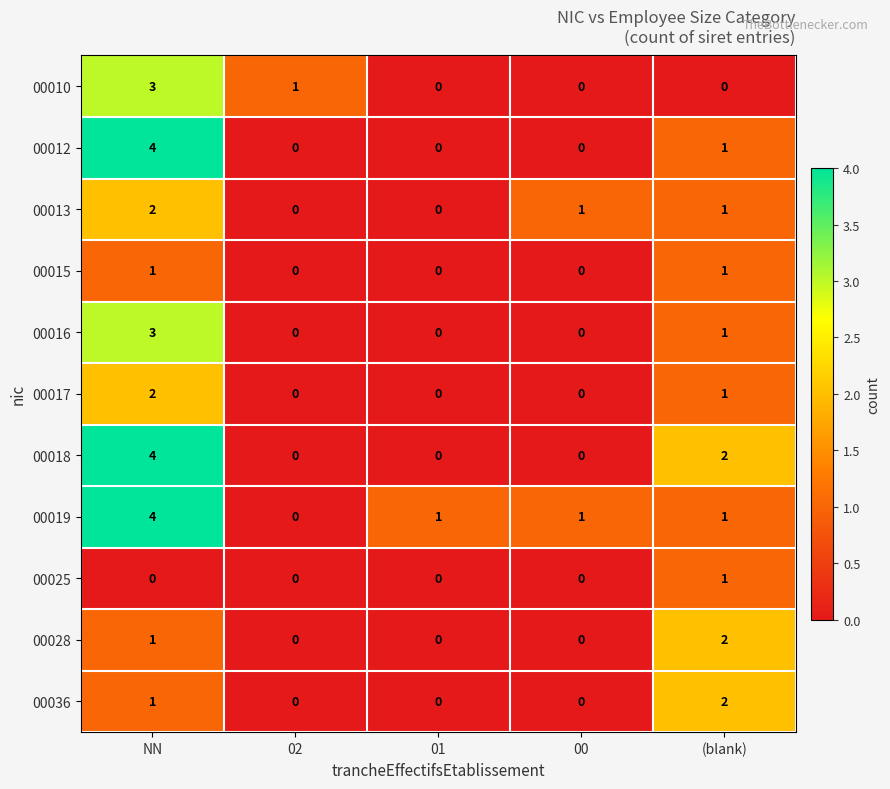

At which category is the sum across all series the highest?

NN